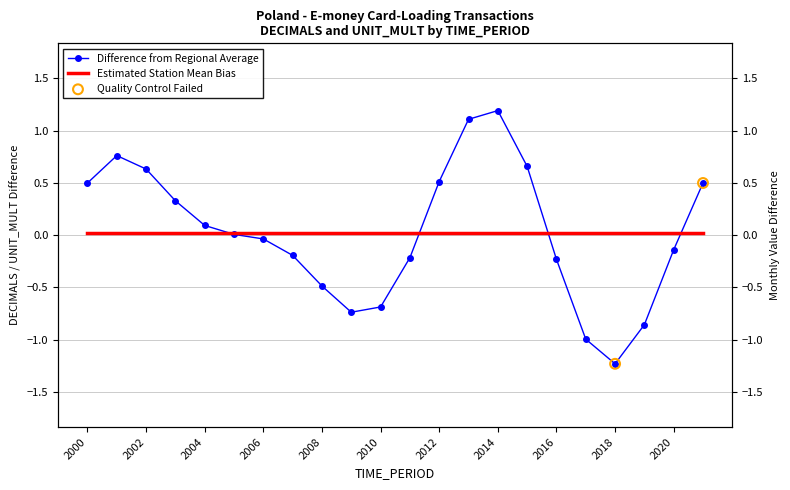

Which series has the largest total across all categories?

Difference from Regional Average